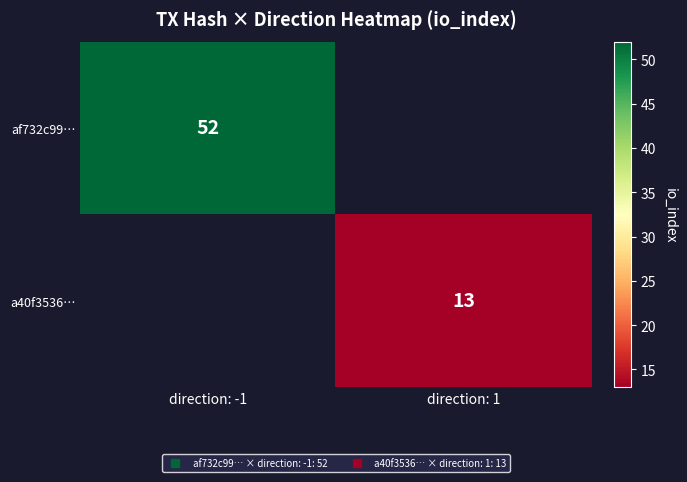

What is the minimum value shown in the chart?

13.0